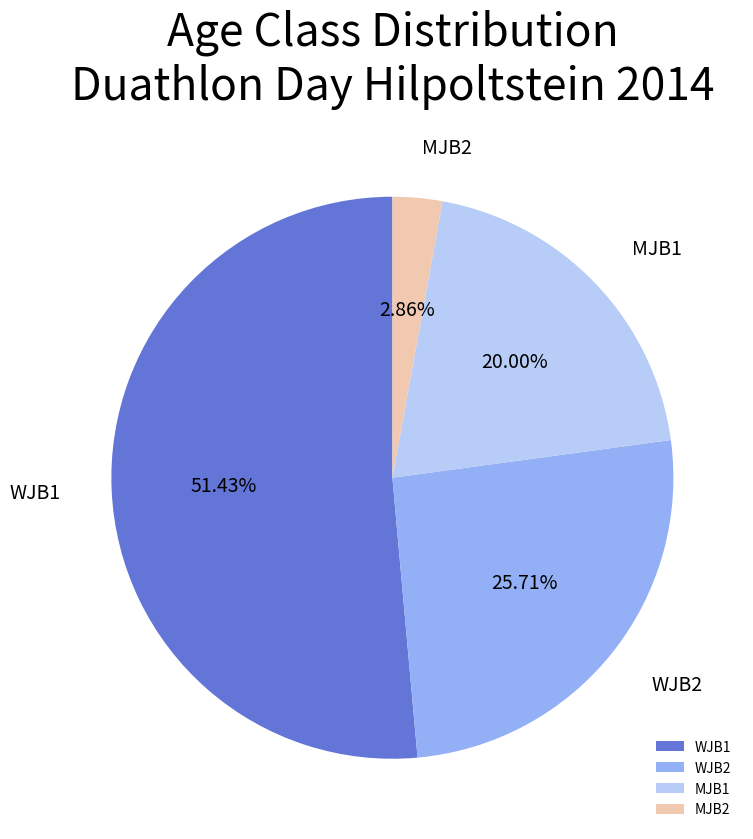

What percentage is the WJB1 slice, to the nearest percent?

51%